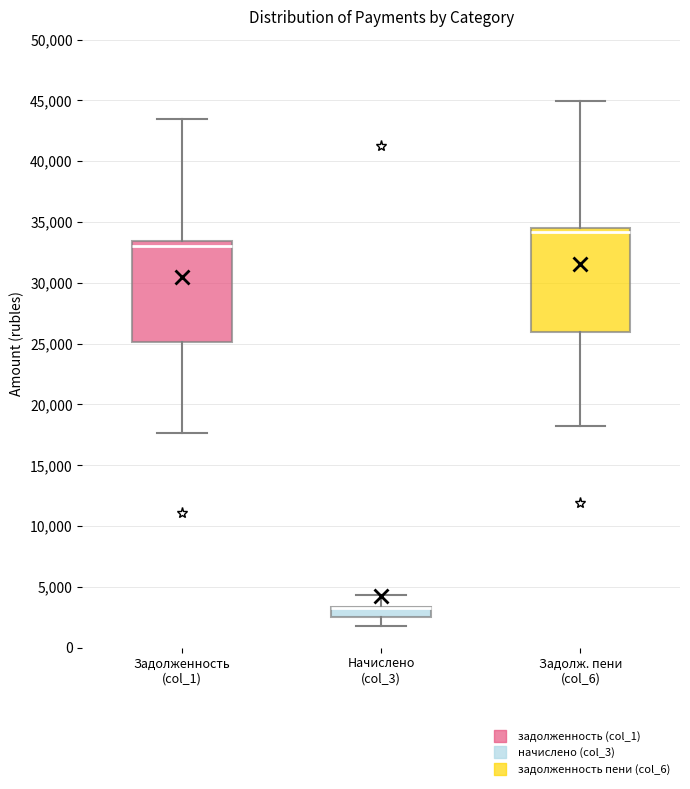

Where is the lower edge of the box for Начислено (col_3) on the y-axis? The values are not printed on the chart, so give them approximately, as read against the axis.

2500